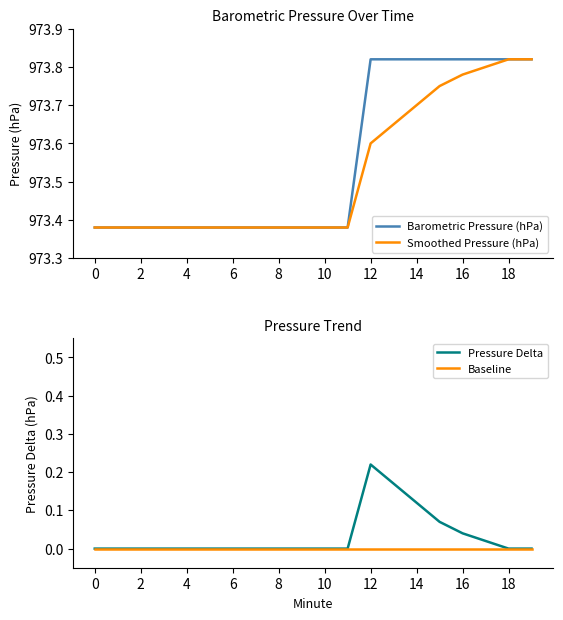

The value of Pressure Delta at 4 is 0.0. True or false?

True